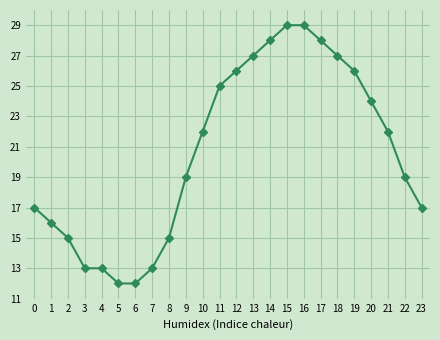

What value does the data have at 6, to the nearest 10?

10